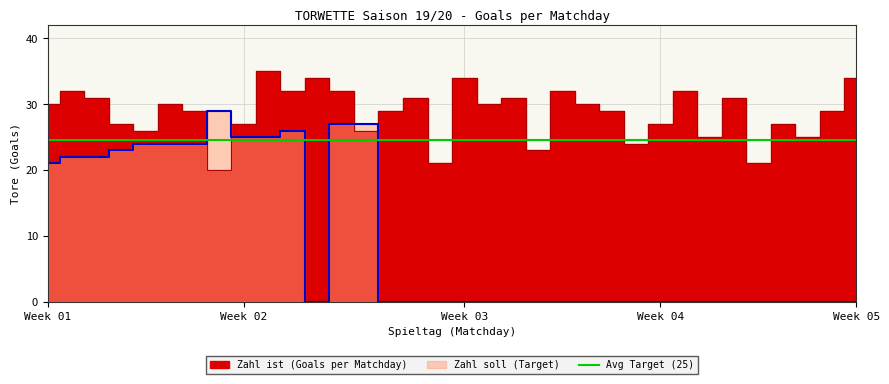

Between 2 and 8, which series saw the biggest shift?

Zahl ist (Goals per Matchday)